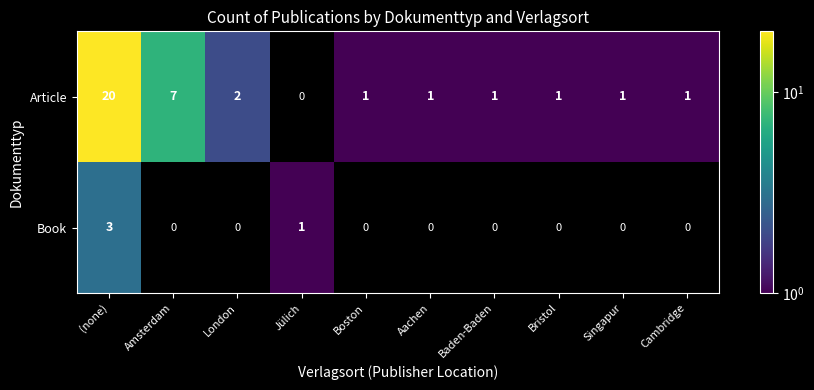

Reading left to right, what are all the values shown in this chart?

Article: (none)=20	Amsterdam=7	London=2	Jülich=0	Boston=1	Aachen=1	Baden-Baden=1	Bristol=1	Singapur=1	Cambridge=1
Book: (none)=3	Amsterdam=0	London=0	Jülich=1	Boston=0	Aachen=0	Baden-Baden=0	Bristol=0	Singapur=0	Cambridge=0